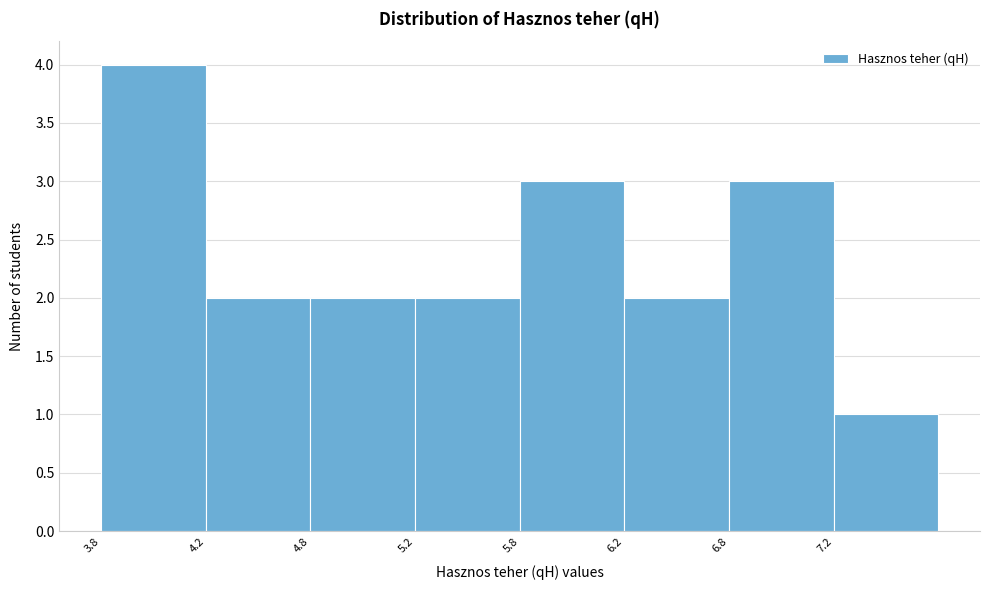

Reading left to right, transcribe all the data shown in this chart.

4	2	2	2	3	2	3	1